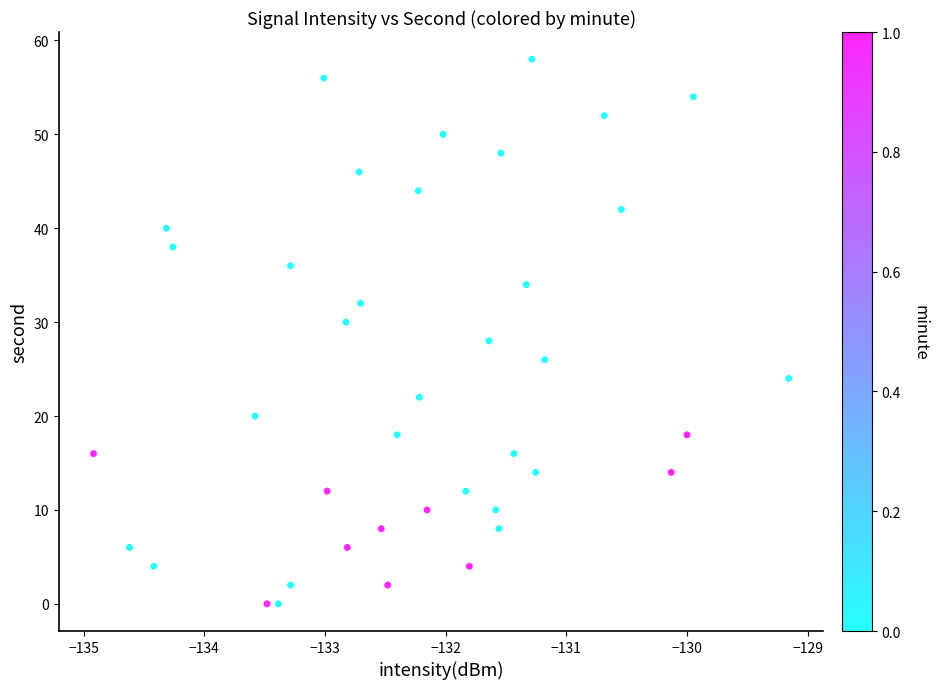

What is the range of Y values (max minus min)?

58